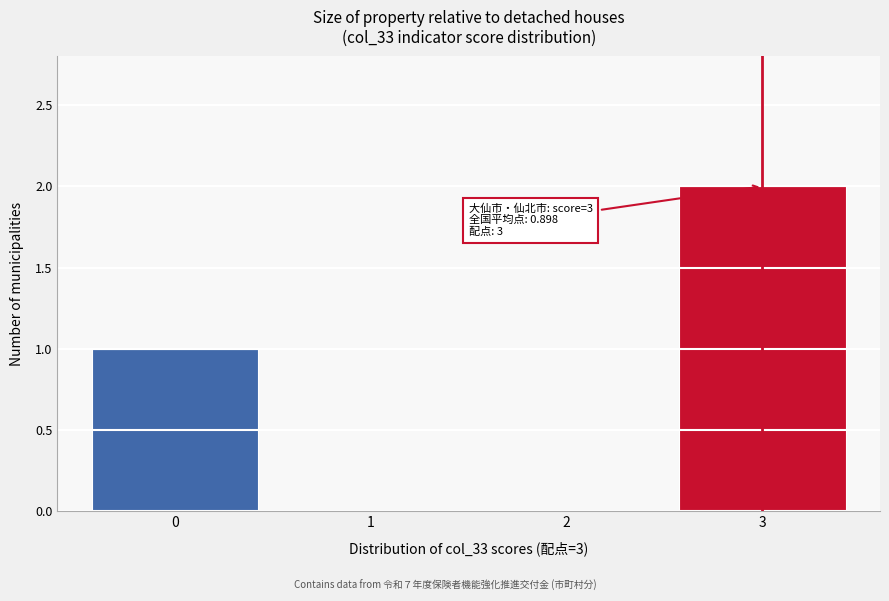

Over which range of the x-axis is the bar tallest?

2.5 to 3.5